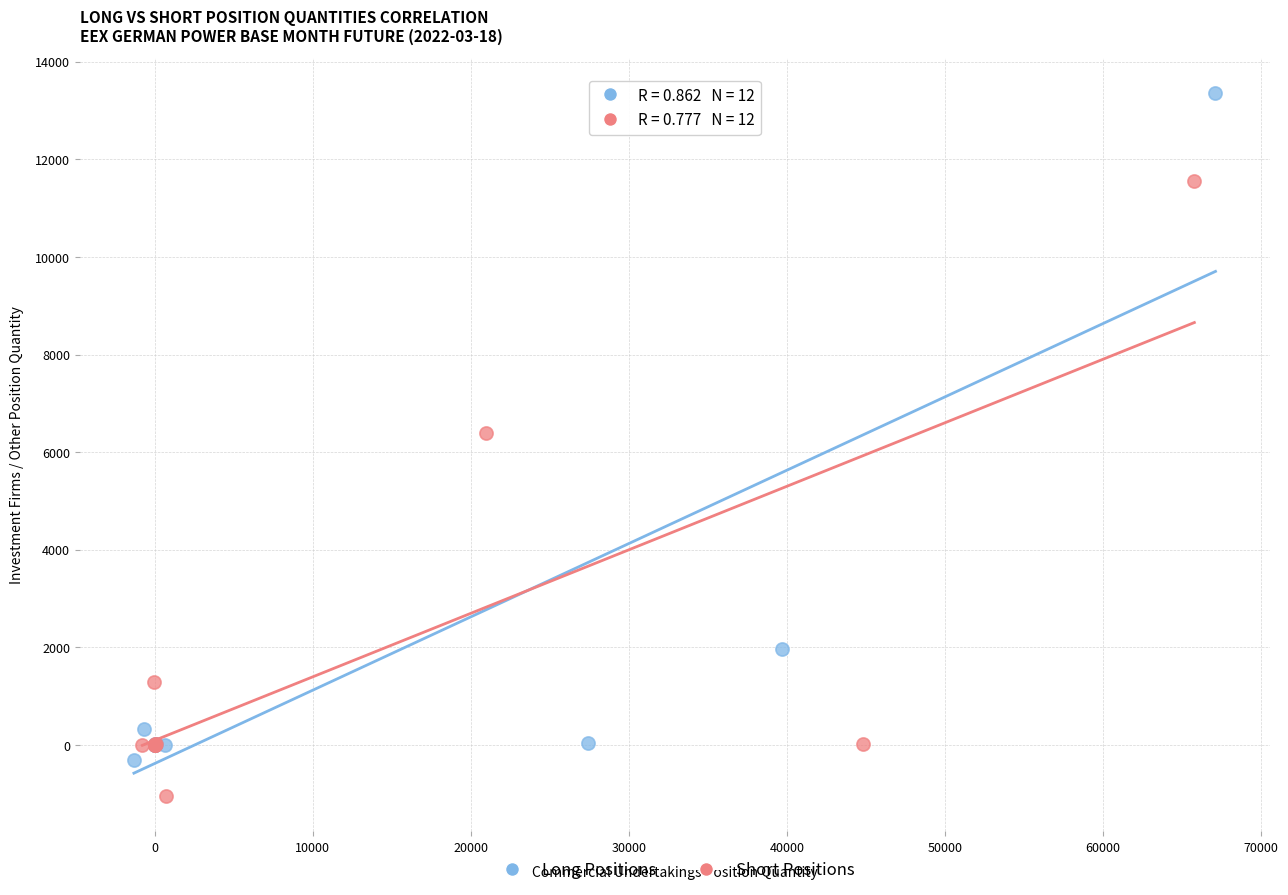

Which series has the widest spread of Y values?

Long Positions